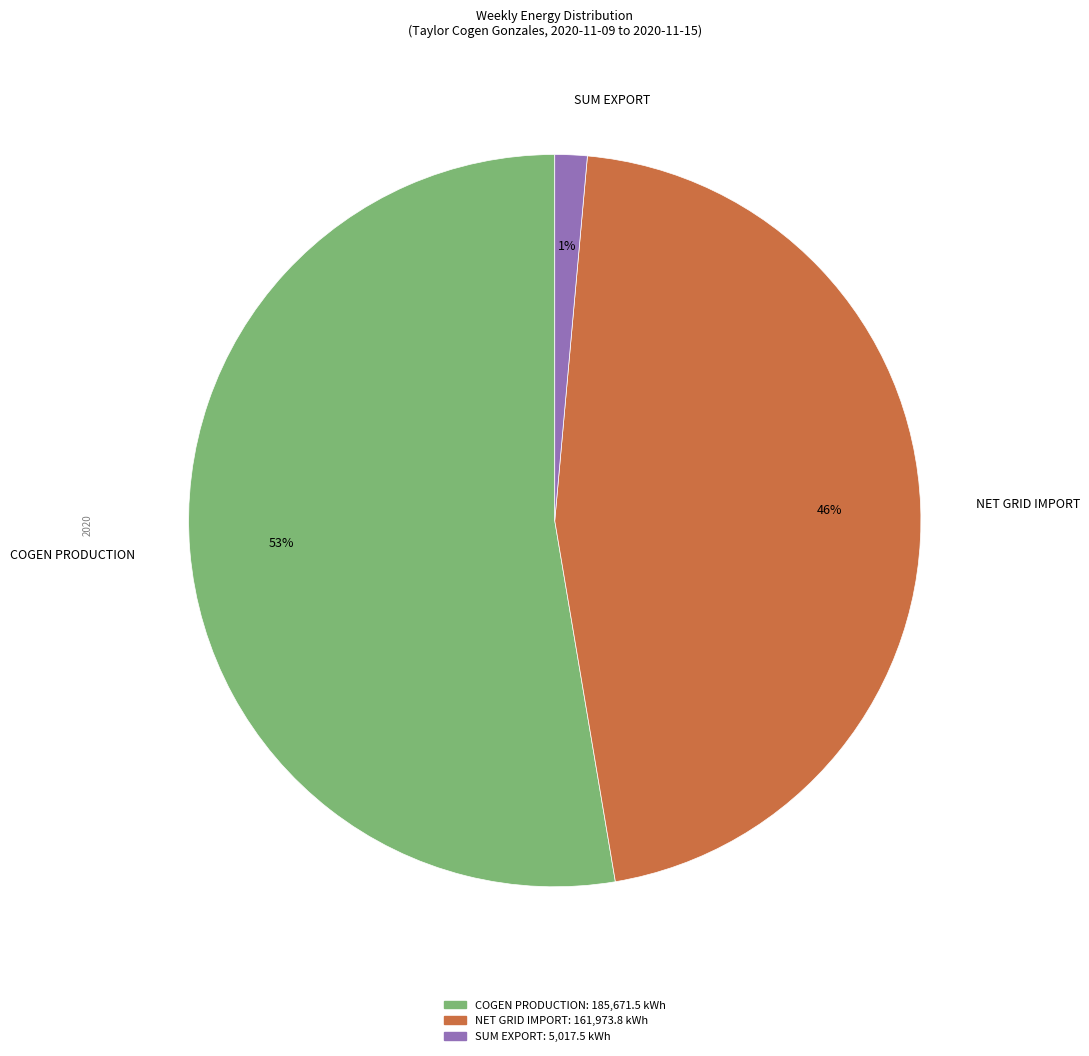

Is the sum of NET GRID IMPORT and SUM EXPORT greater than half?

No